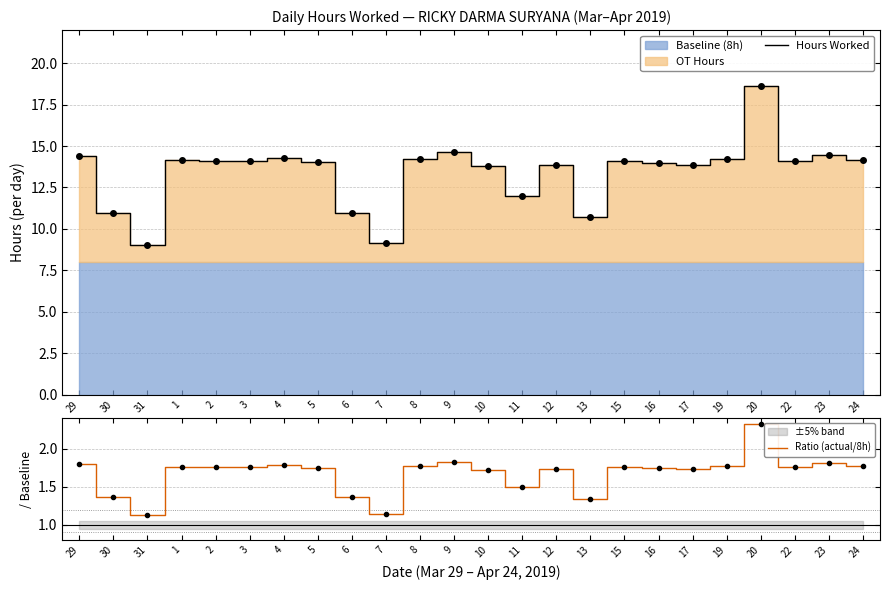

How many lines are shown in the chart?

2